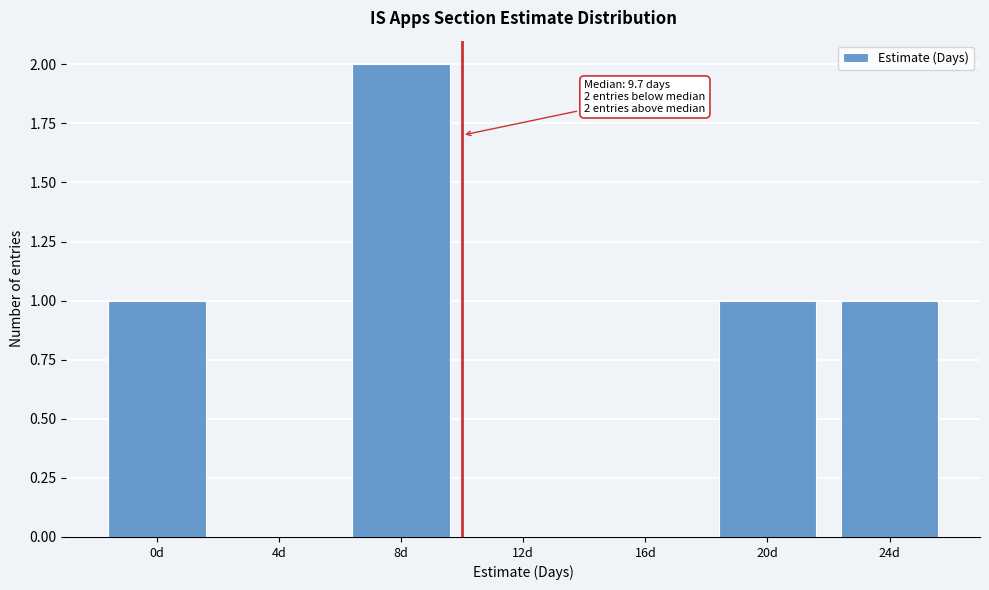

Reading left to right, list all the values displayed in this chart.

0d=1	4d=0	8d=2	12d=0	16d=0	20d=1	24d=1